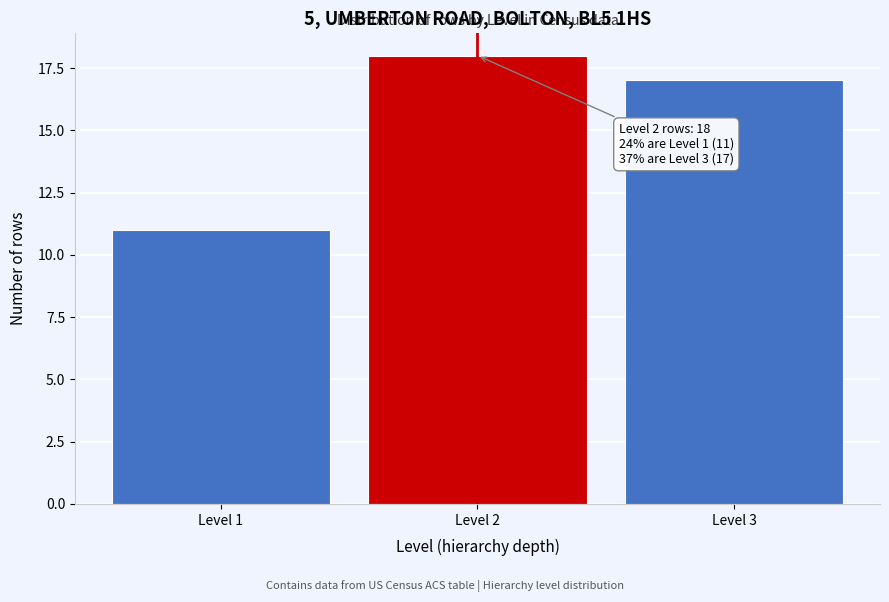

Reading right to left, transcribe all the data shown in this chart.

17	18	11